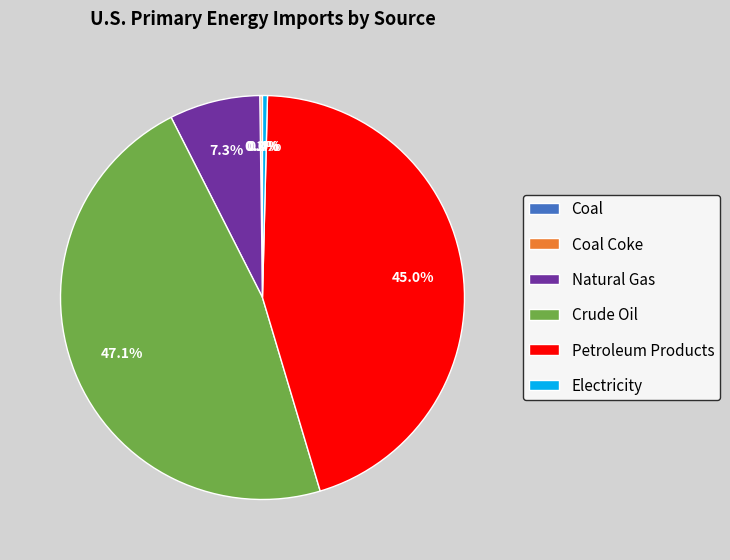

Is Natural Gas the majority of the pie?

No